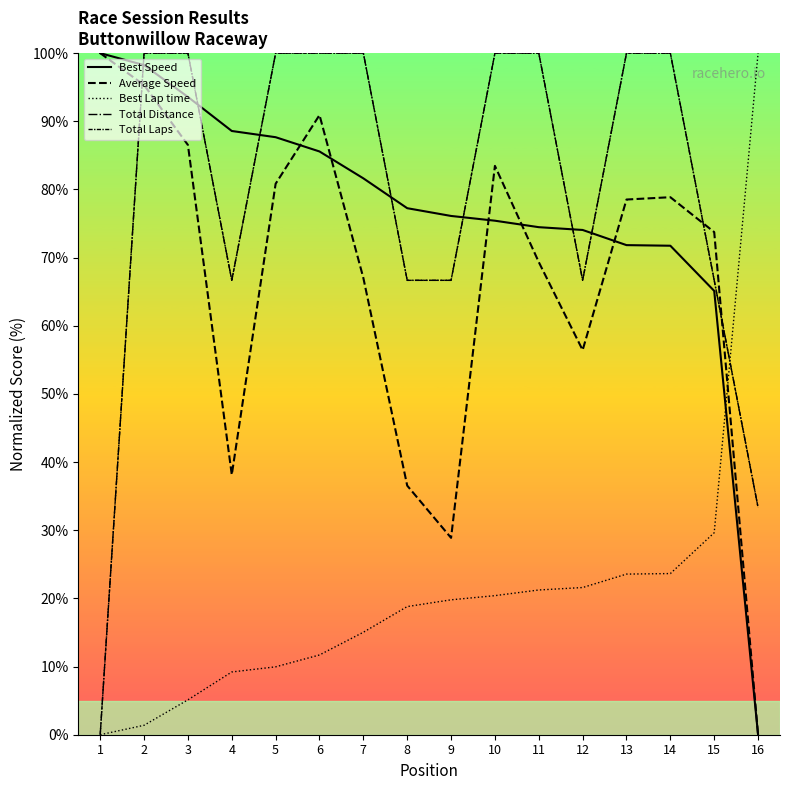

Where does the Best Lap time series first go above 19?

9